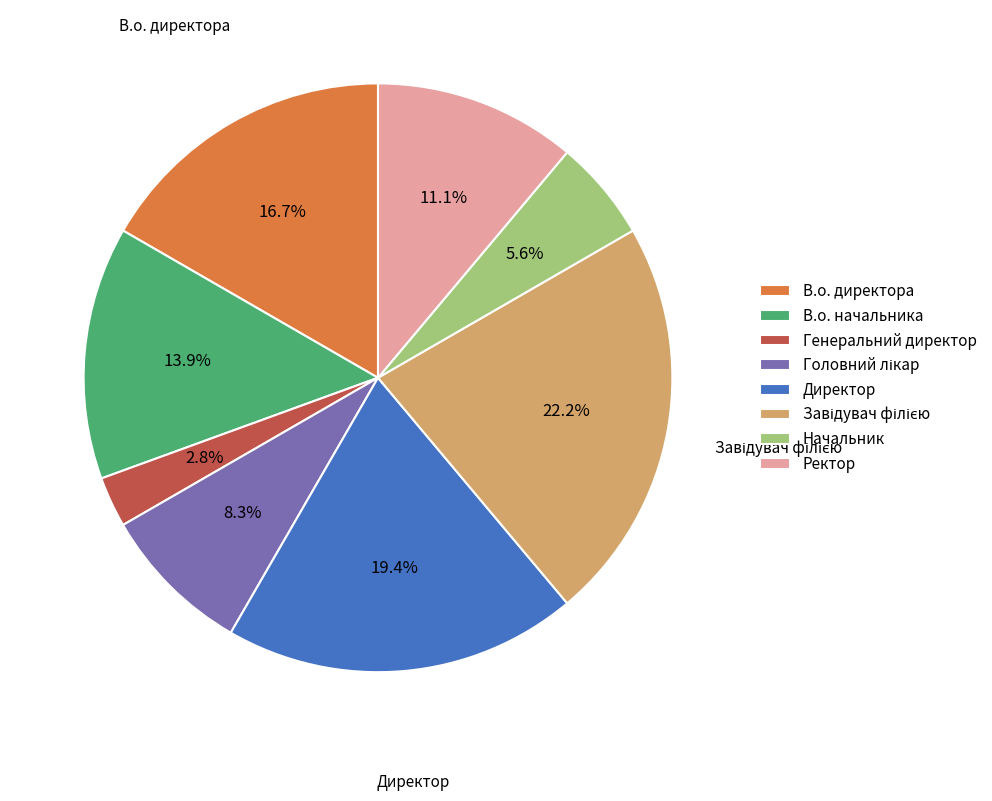

What is the smallest slice in the pie chart?

Генеральний директор